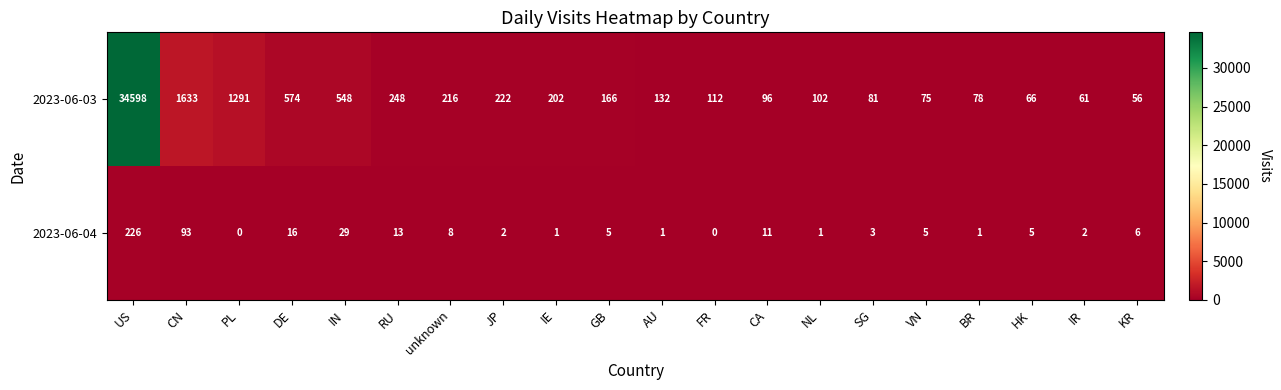

Rank the series at AU from highest to lowest value.

2023-06-03, 2023-06-04